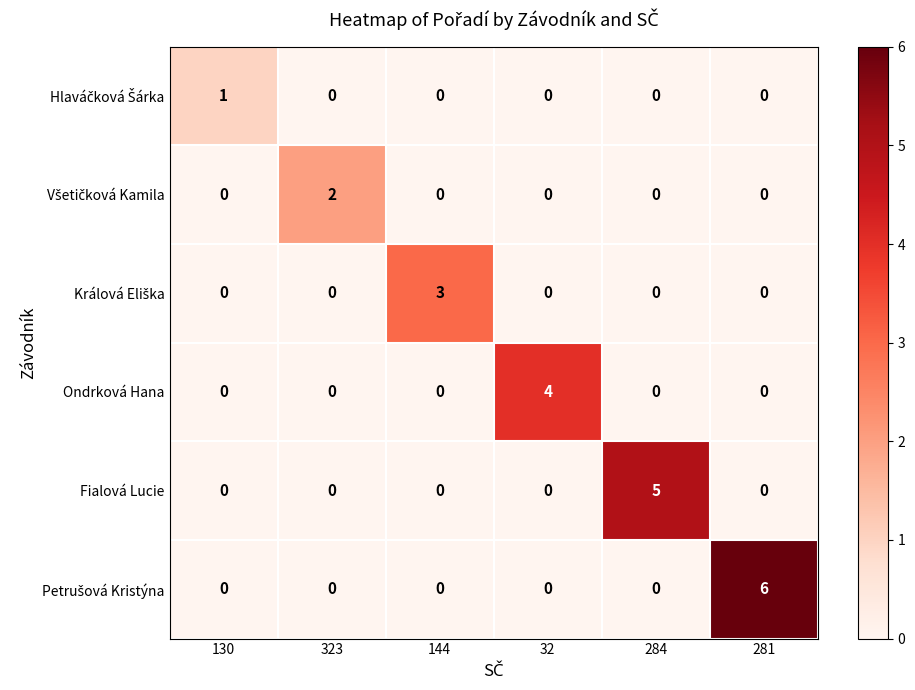

Is it true that Fialová Lucie equals 2 at 32?

False